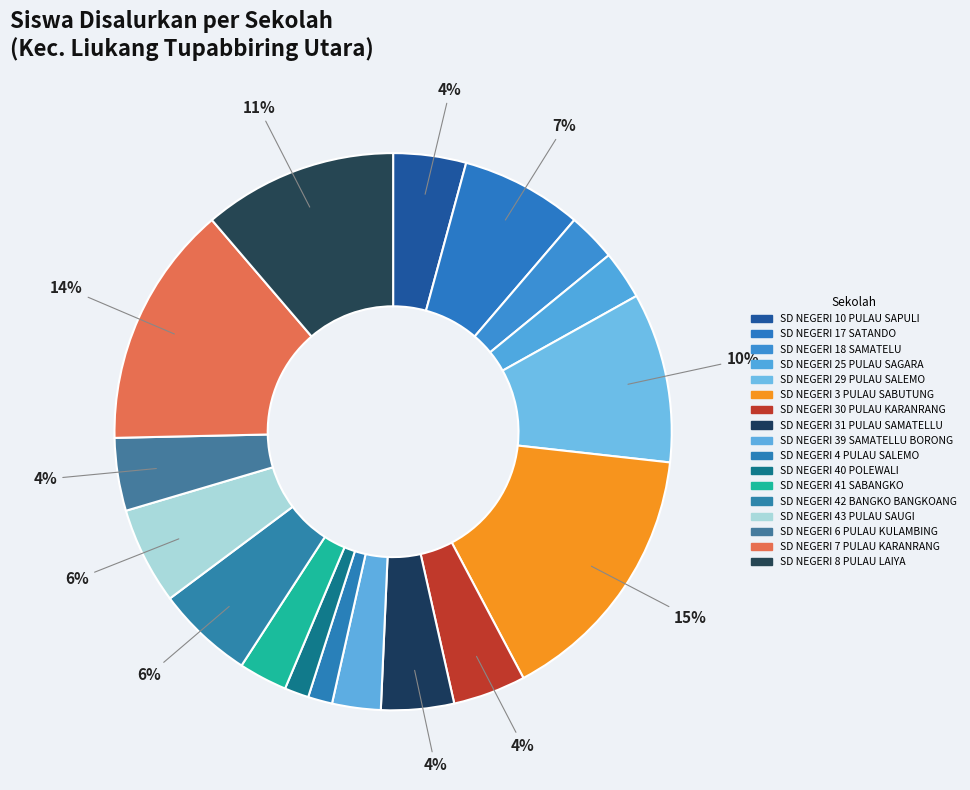

How many segments does this pie chart have?

17